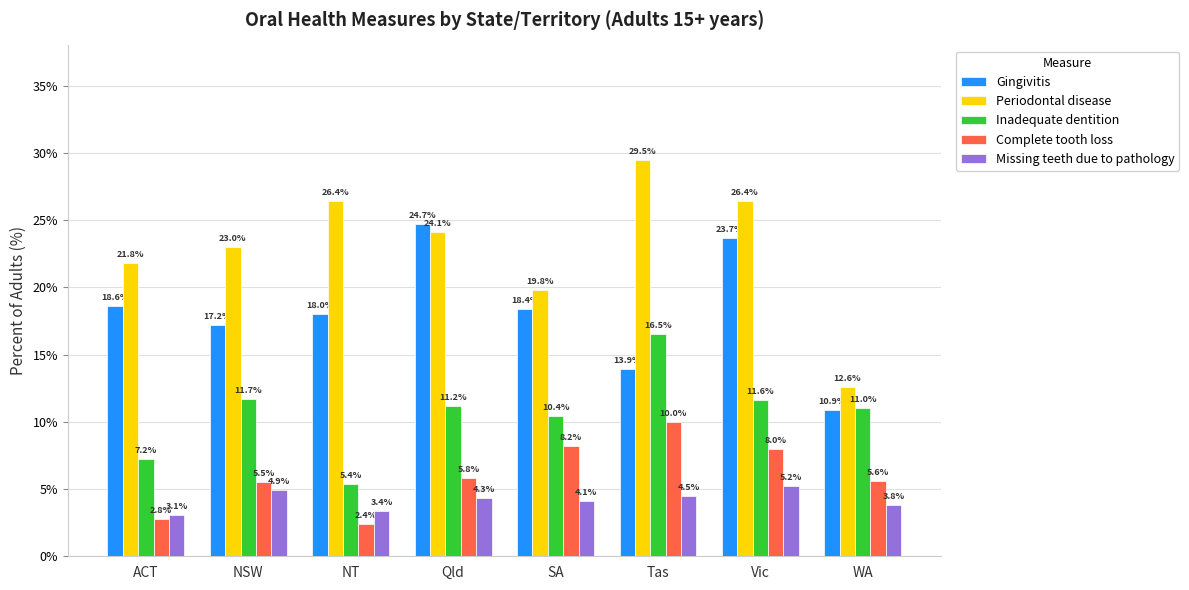

What is the maximum value shown in the chart?

29.5